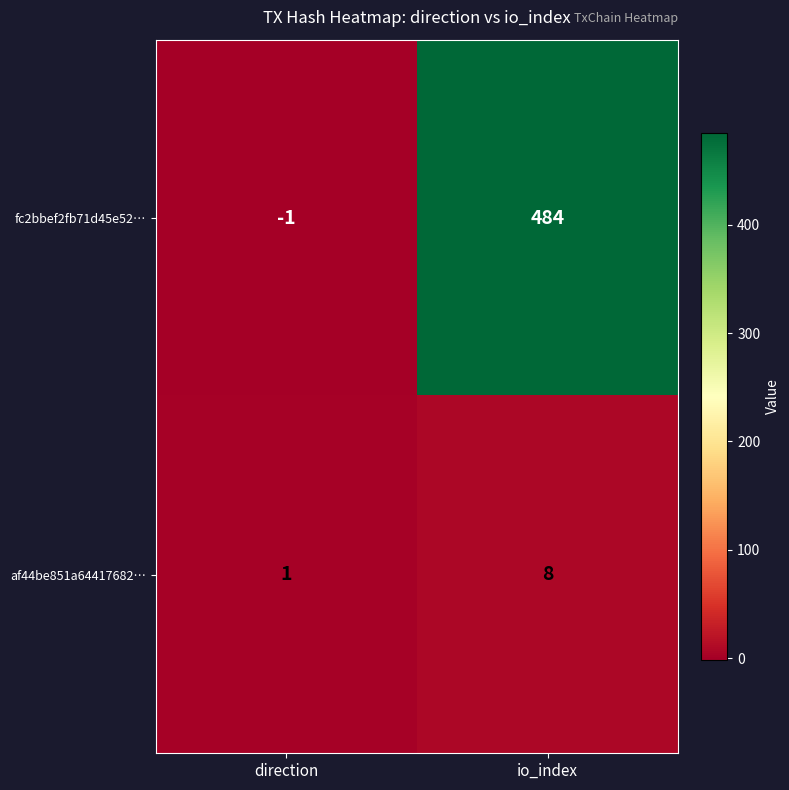

At how many categories does at least one series exceed 300?

1